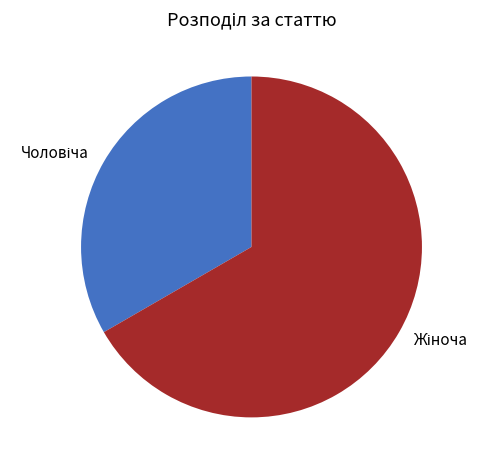

Does any single category account for the majority?

Yes